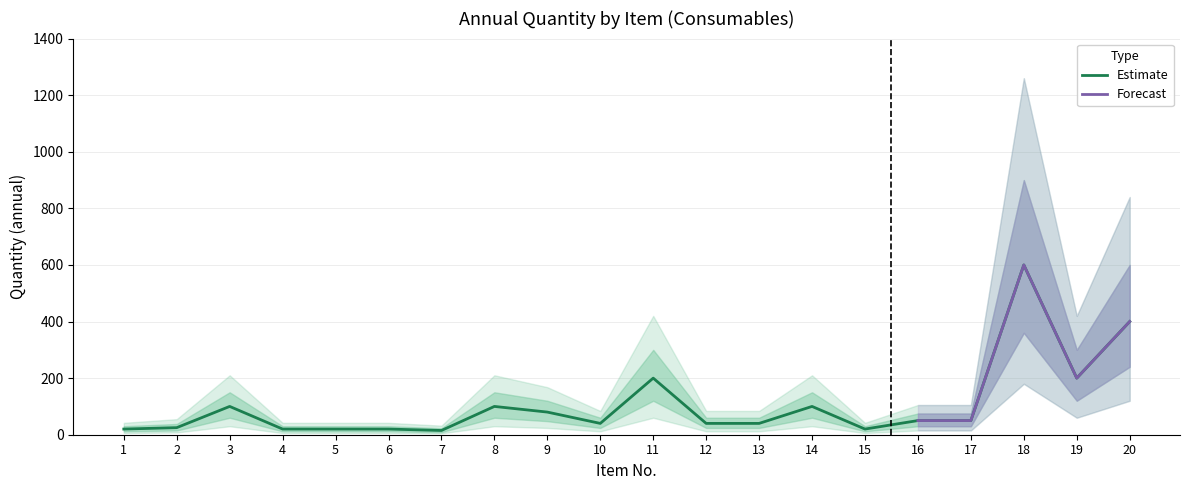

What is the value of the 10th point from the left?

40